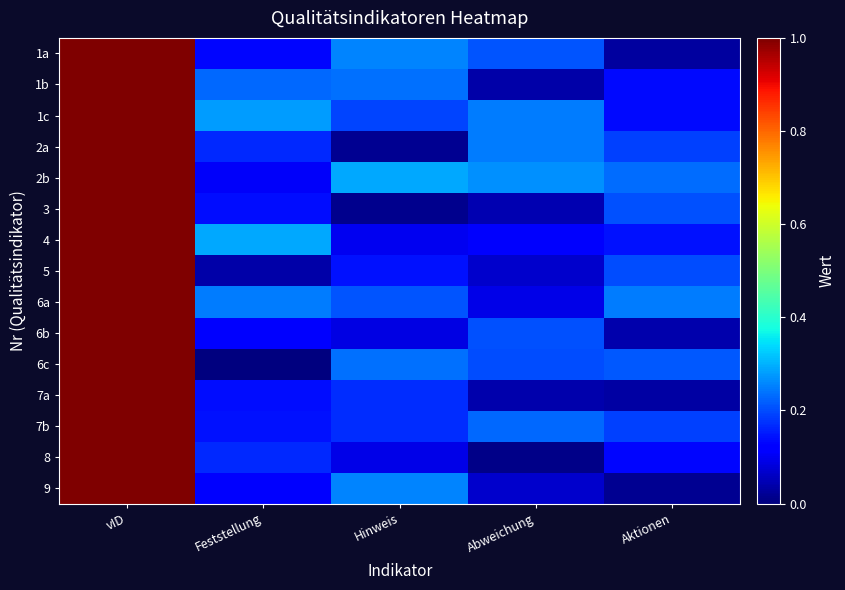

Reading left to right, list all the values displayed in this chart.

1a: vID=1.0	Feststellung=0.1	Hinweis=0.3	Abweichung=0.2	Aktionen=0.0
1b: vID=1.0	Feststellung=0.2	Hinweis=0.2	Abweichung=0.0	Aktionen=0.1
1c: vID=1.0	Feststellung=0.3	Hinweis=0.2	Abweichung=0.2	Aktionen=0.1
2a: vID=1.0	Feststellung=0.2	Hinweis=0.0	Abweichung=0.2	Aktionen=0.2
2b: vID=1.0	Feststellung=0.1	Hinweis=0.3	Abweichung=0.3	Aktionen=0.2
3: vID=1.0	Feststellung=0.1	Hinweis=0.0	Abweichung=0.0	Aktionen=0.2
4: vID=1.0	Feststellung=0.3	Hinweis=0.1	Abweichung=0.1	Aktionen=0.1
5: vID=1.0	Feststellung=0.0	Hinweis=0.1	Abweichung=0.1	Aktionen=0.2
6a: vID=1.0	Feststellung=0.2	Hinweis=0.2	Abweichung=0.1	Aktionen=0.2
6b: vID=1.0	Feststellung=0.1	Hinweis=0.1	Abweichung=0.2	Aktionen=0.0
6c: vID=1.0	Feststellung=0.0	Hinweis=0.2	Abweichung=0.2	Aktionen=0.2
7a: vID=1.0	Feststellung=0.1	Hinweis=0.2	Abweichung=0.0	Aktionen=0.0
7b: vID=1.0	Feststellung=0.1	Hinweis=0.2	Abweichung=0.2	Aktionen=0.2
8: vID=1.0	Feststellung=0.2	Hinweis=0.1	Abweichung=0.0	Aktionen=0.1
9: vID=1.0	Feststellung=0.1	Hinweis=0.3	Abweichung=0.1	Aktionen=0.0